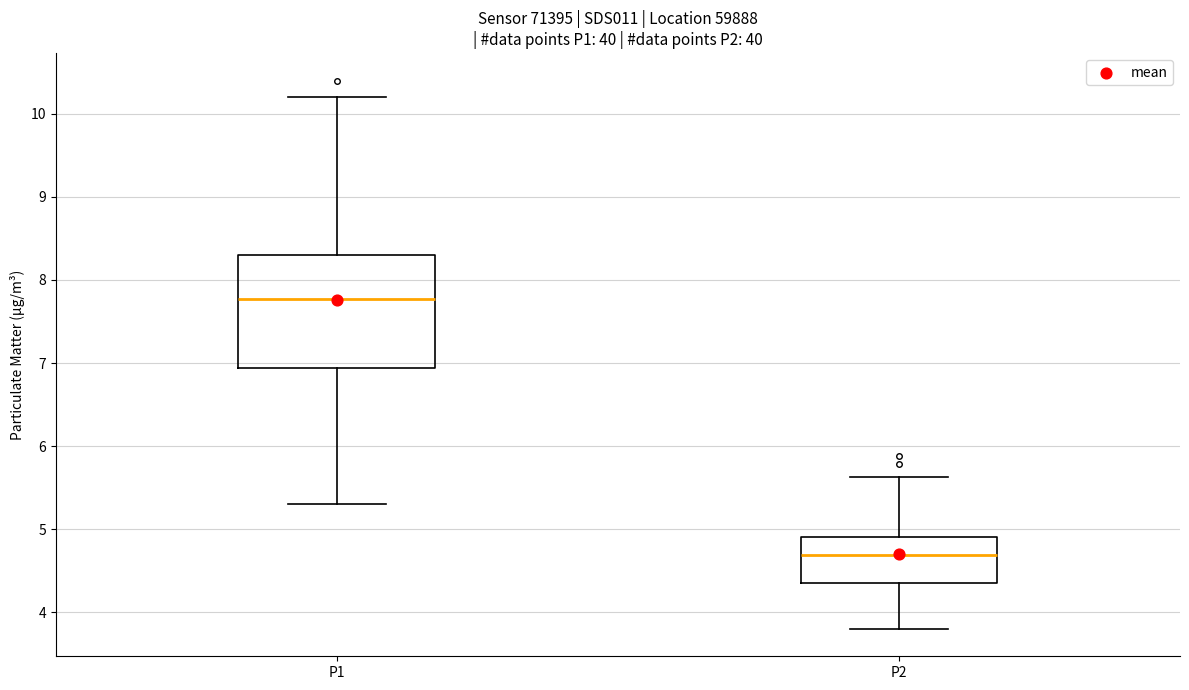

Reading left to right, read every box against the y-axis: the position of its median line, the range the box covers, and the ends of its whiskers. The values are not printed on the chart, so give them approximately, as read against the axis.

P1: median 7.8, box 6.9 to 8.3, whiskers 5.3 to 10.2
P2: median 4.7, box 4.4 to 4.9, whiskers 3.8 to 5.6